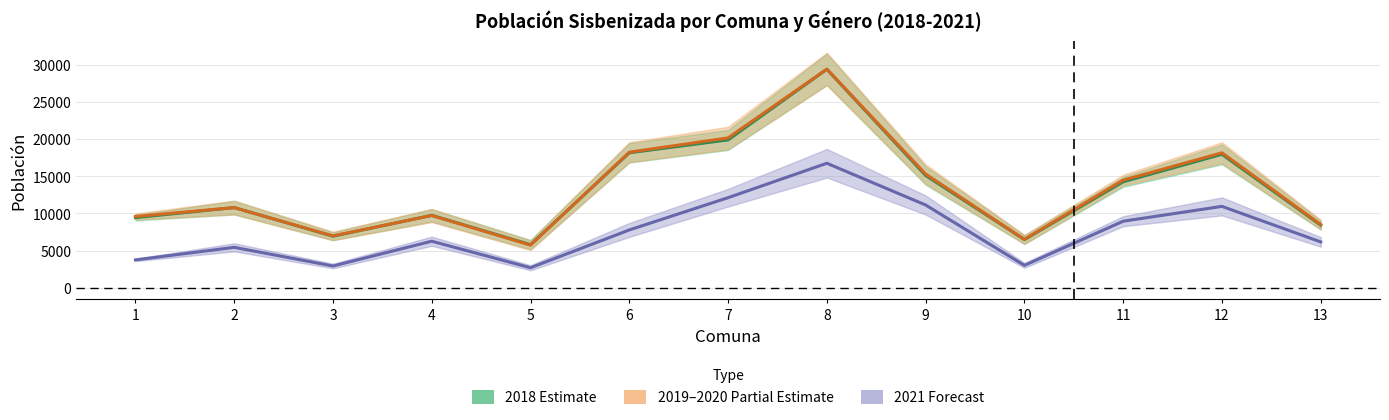

The 2019–2020 Partial Estimate series shows 8514.2 at 13. True or false?

True